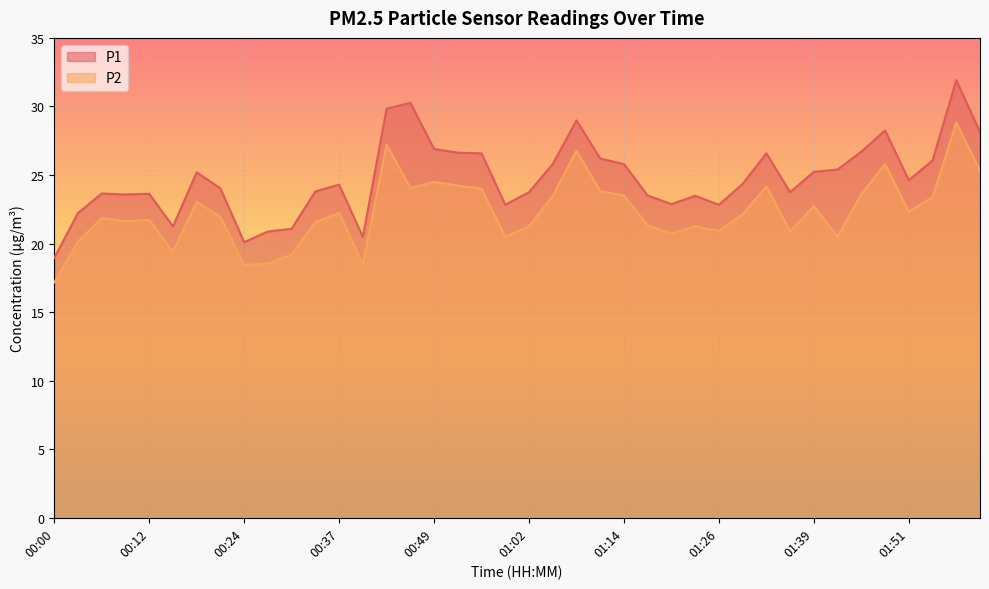

True or false: P1 has a value of 31.9 at 01:57.

True